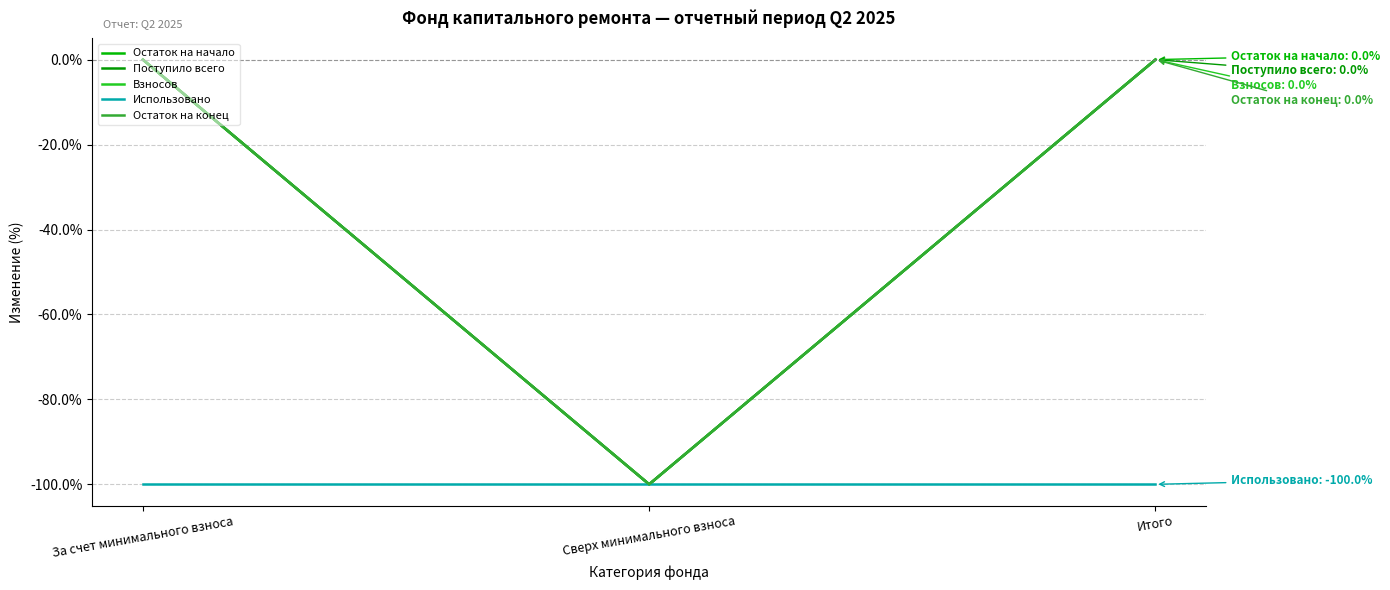

Reading left to right, what are all the values shown in this chart?

Остаток на начало: 0	-100	0
Поступило всего: 0	-100	0
Взносов: 0	-100	0
Использовано: -100	-100	-100
Остаток на конец: 0	-100	0